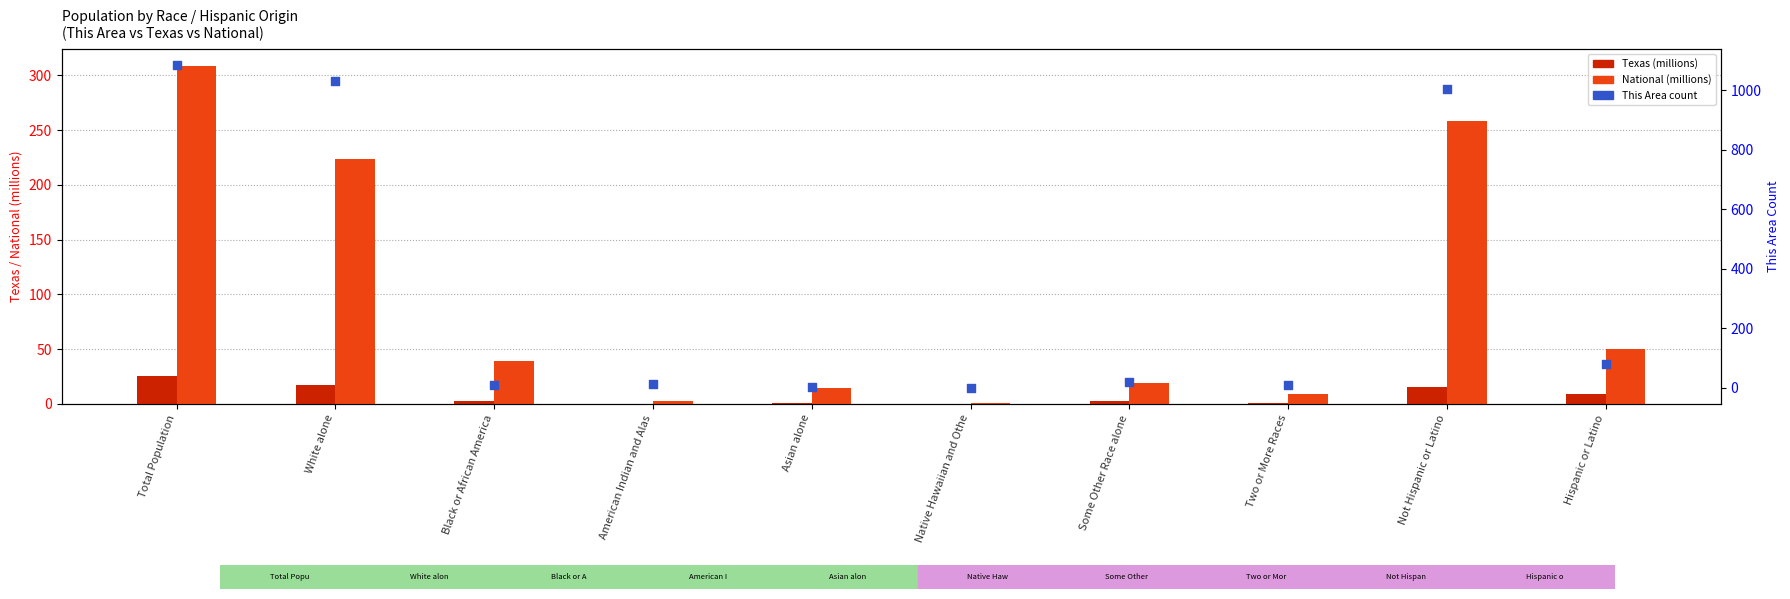

Which series reaches the minimum Y coordinate?

This Area count